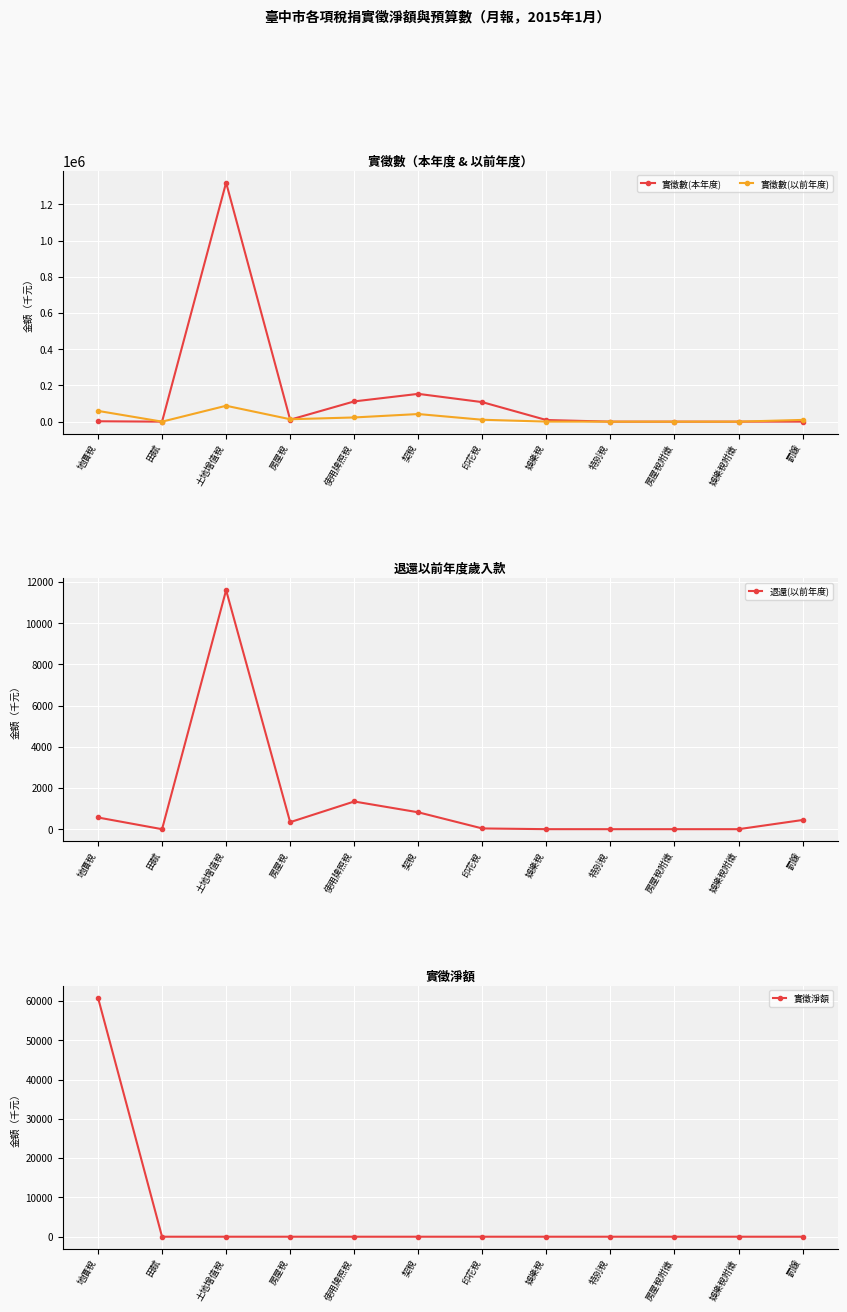

Is the value of 退還(以前年度) at 娛樂稅 greater than the value of 實徵數(本年度) at 使用牌照稅?

No